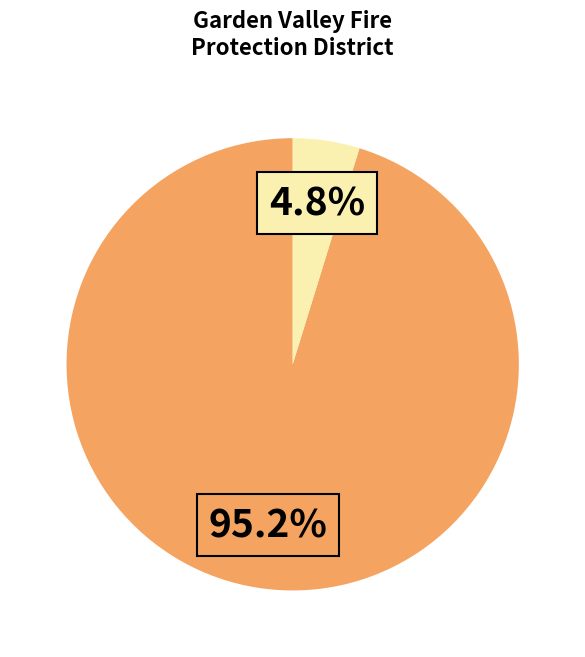

Does any single category account for the majority?

Yes